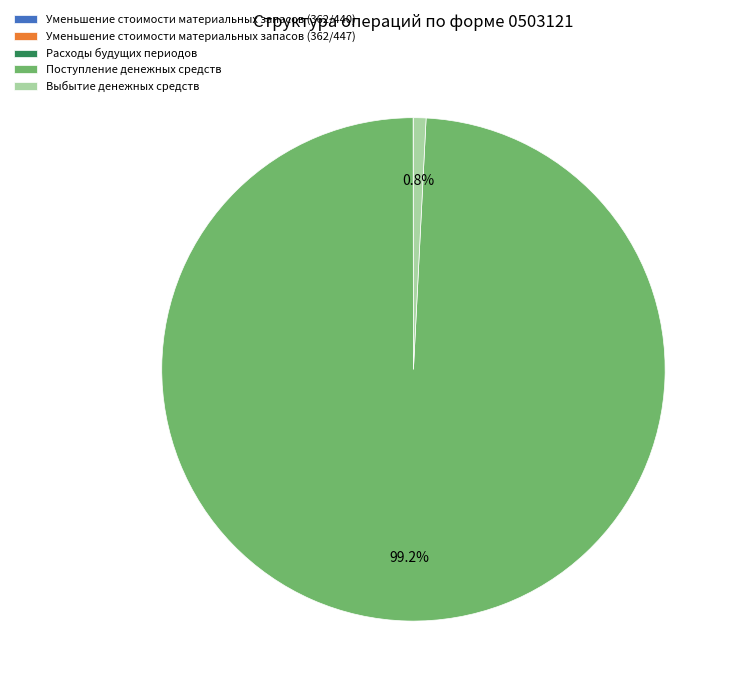

Which slice is the largest?

Поступление денежных средств